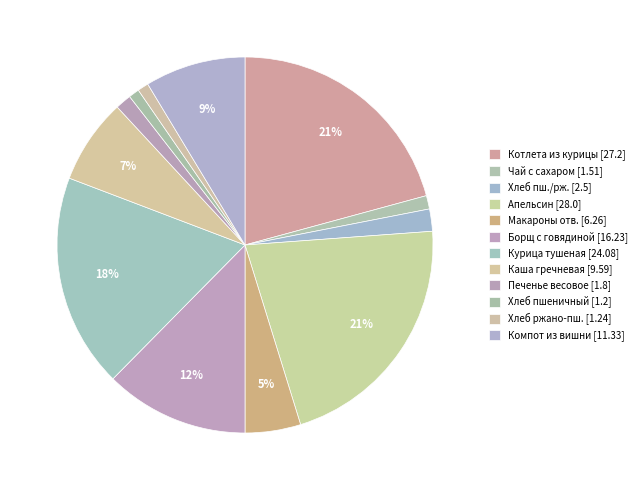

Count the number of slices in the pie.

12